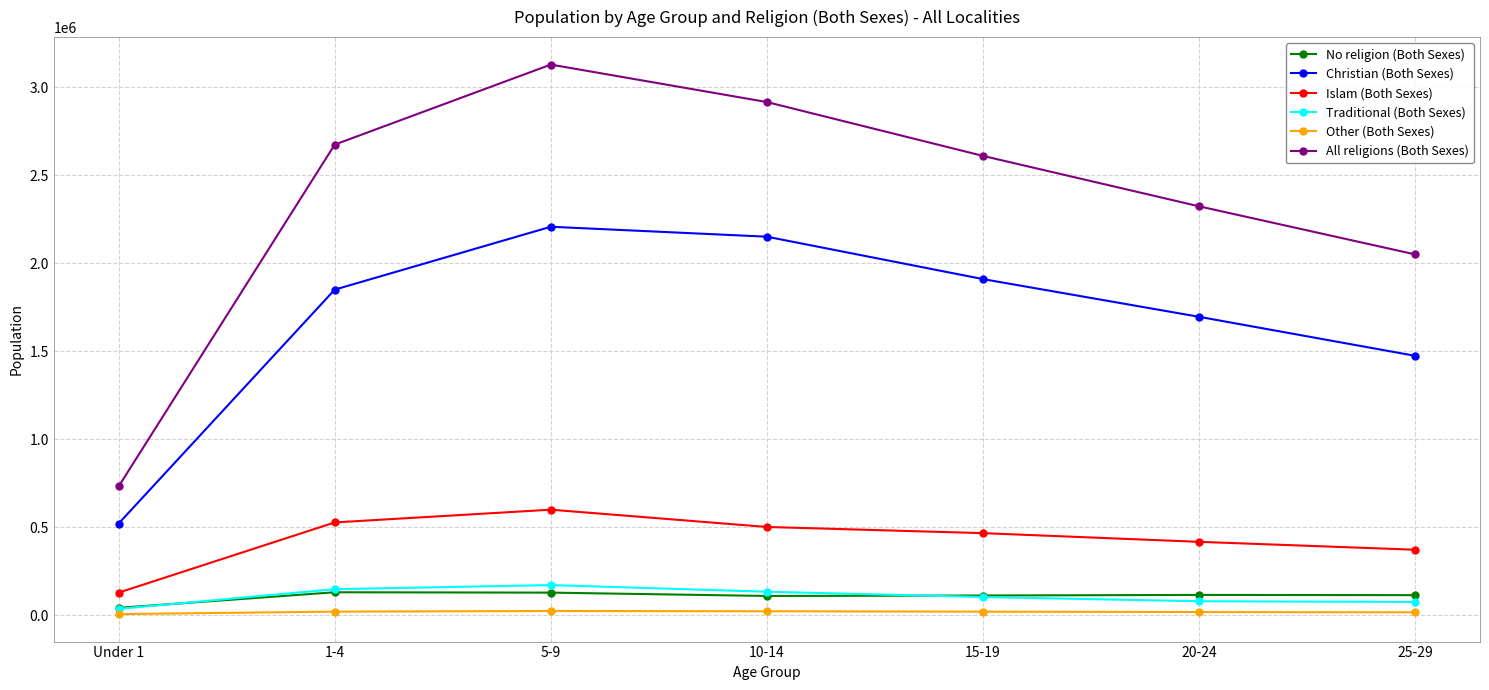

The Islam (Both Sexes) series shows 599354 at 5-9. True or false?

True